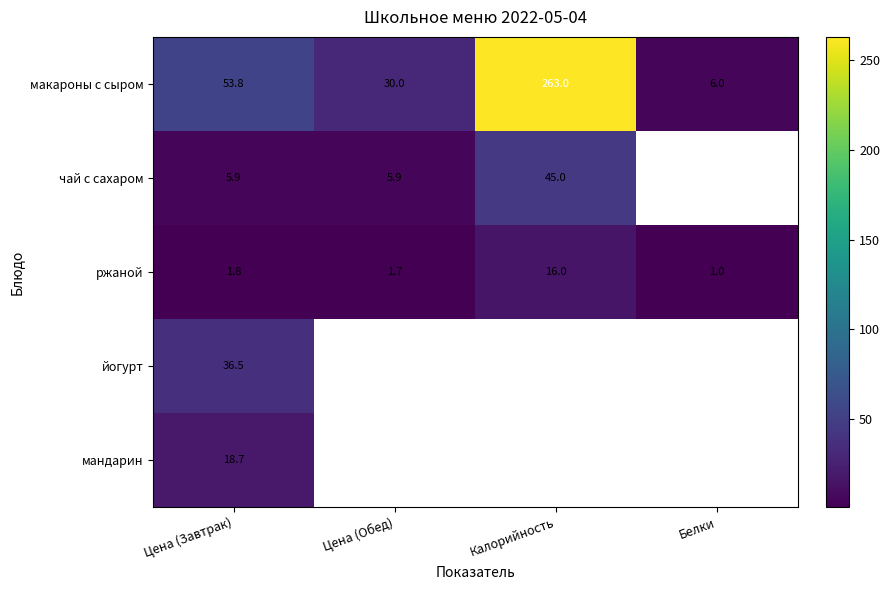

List the labels in order of ржаной value, largest first.

Калорийность, Цена (Завтрак), Цена (Обед), Белки